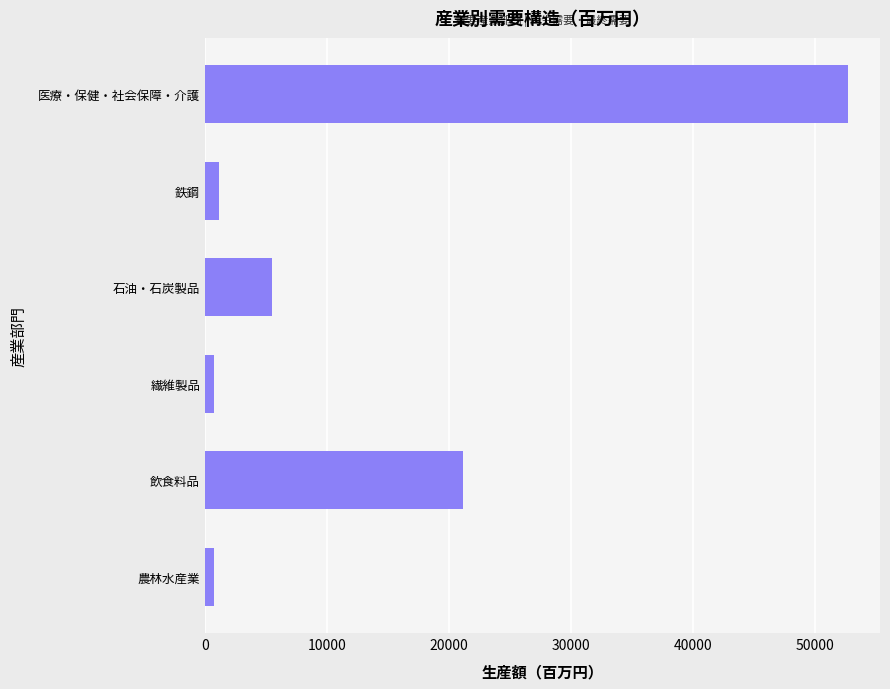

At which label is the value closest to 26696?

飲食料品